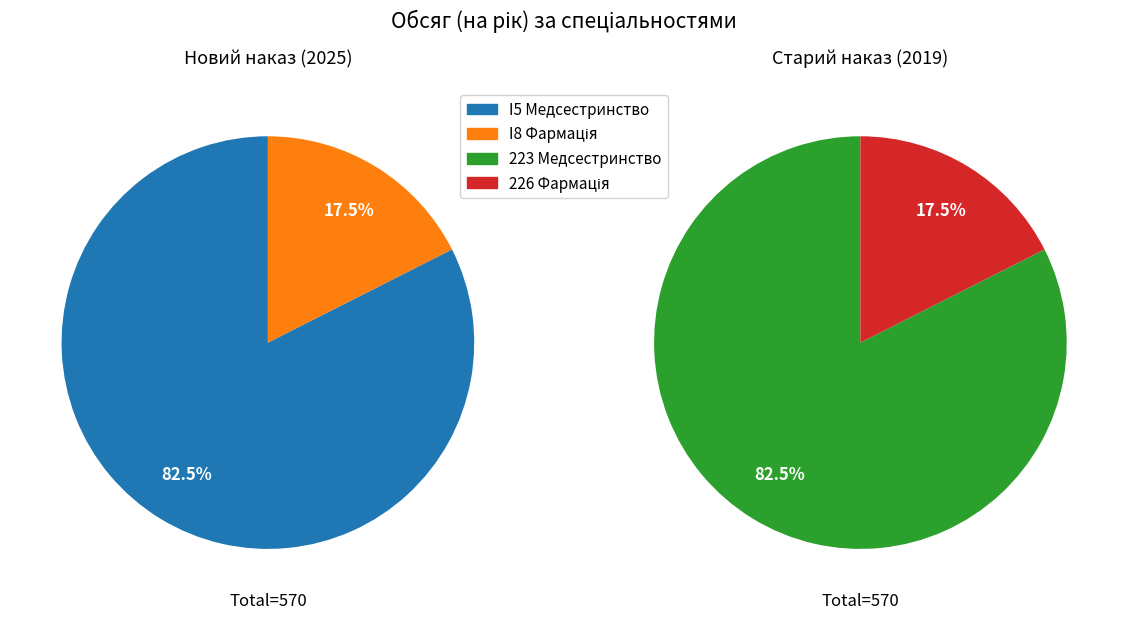

How many slices are in this pie chart?

4